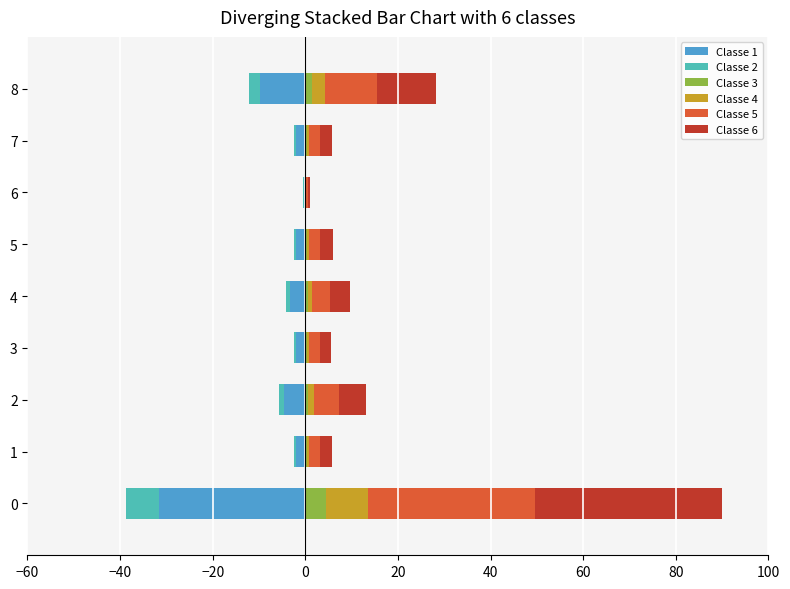

Which series has the largest total across all categories?

Classe 6